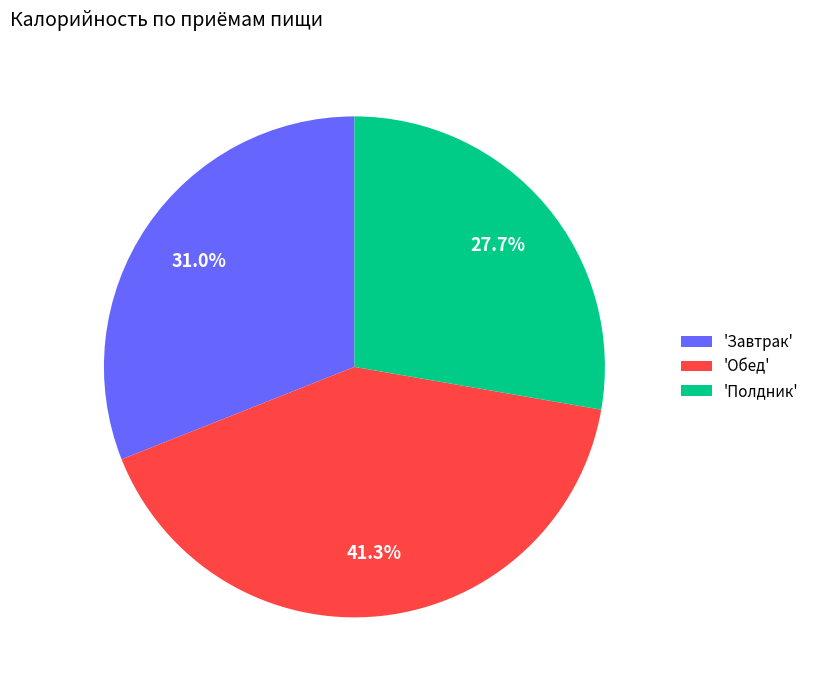

Between 'Обед' and 'Полдник', which is larger?

'Обед'